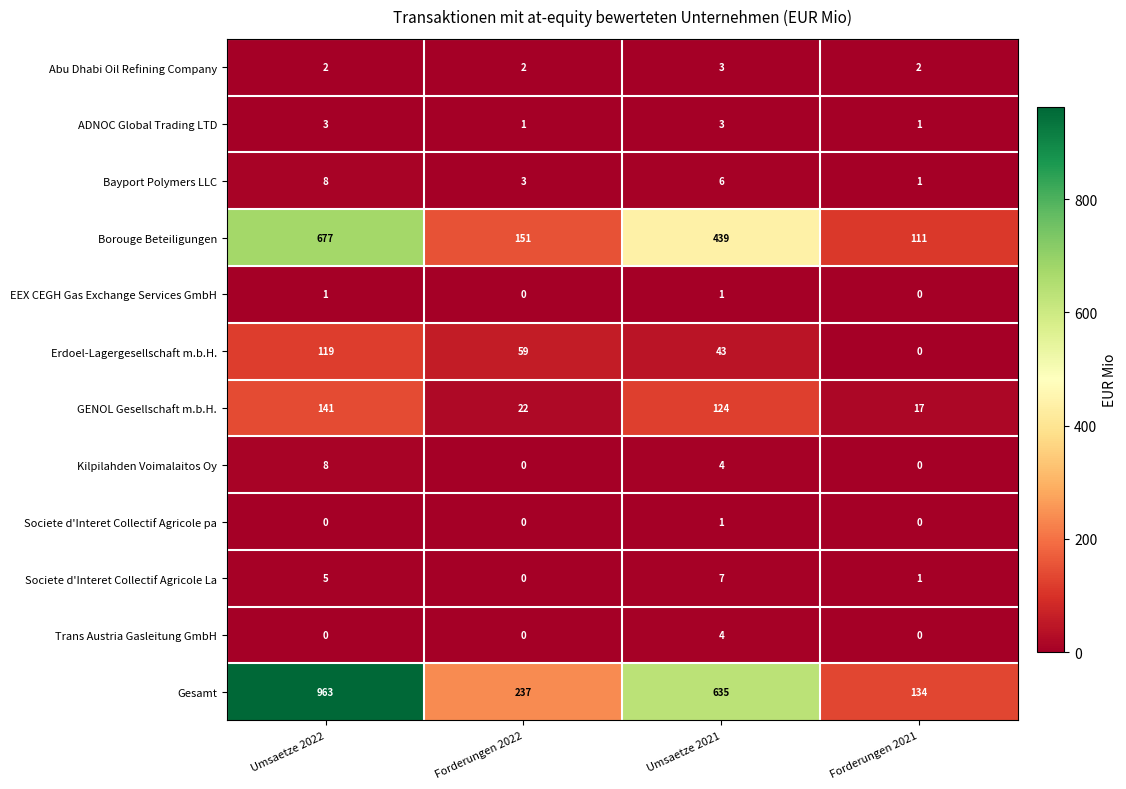

Between Umsaetze 2022 and Forderungen 2021, which series saw the biggest shift?

Gesamt